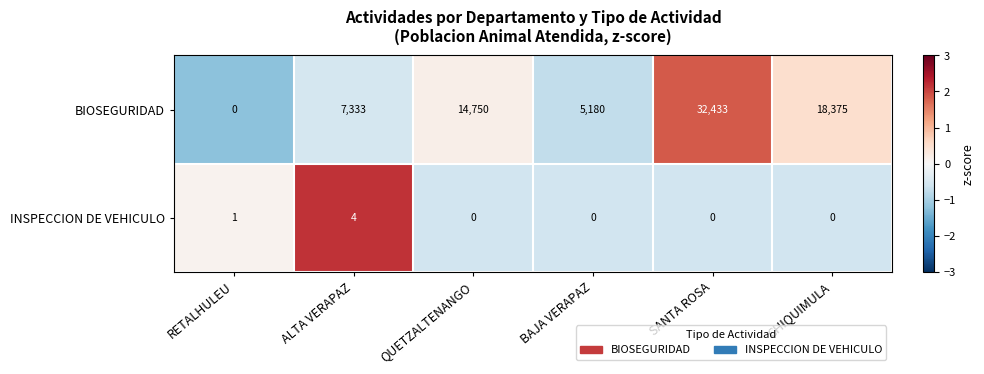

Which category has the lowest value in the BIOSEGURIDAD series?

RETALHULEU